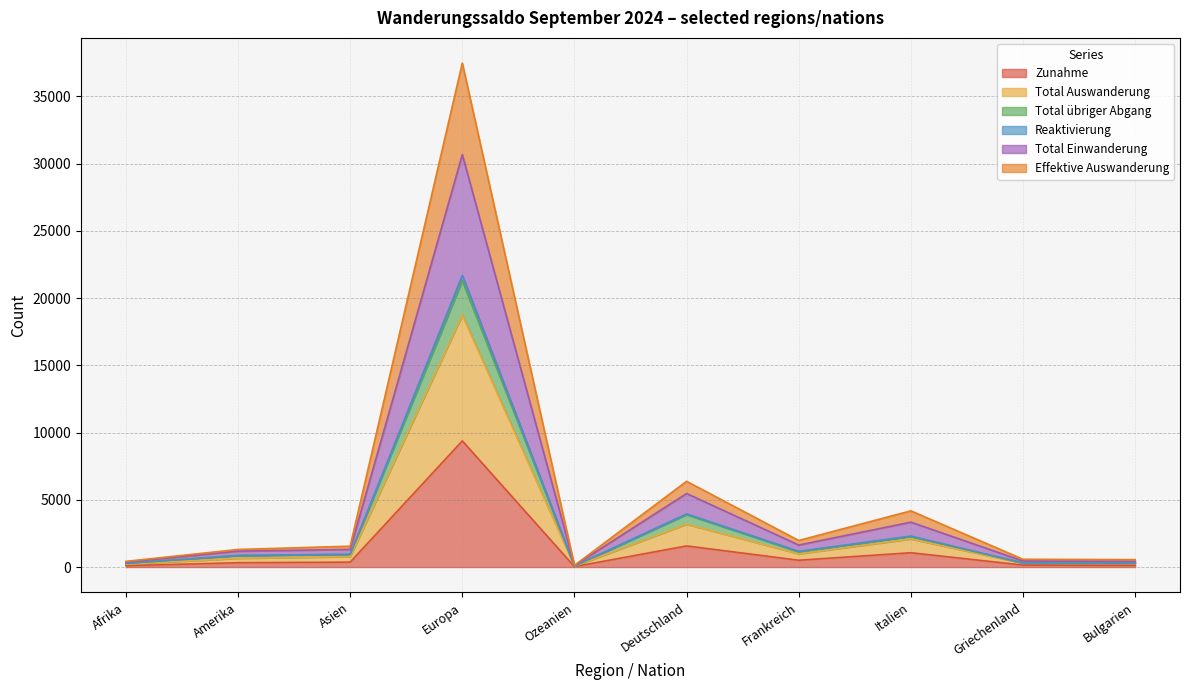

Which category has the highest value in the Zunahme series?

Europa